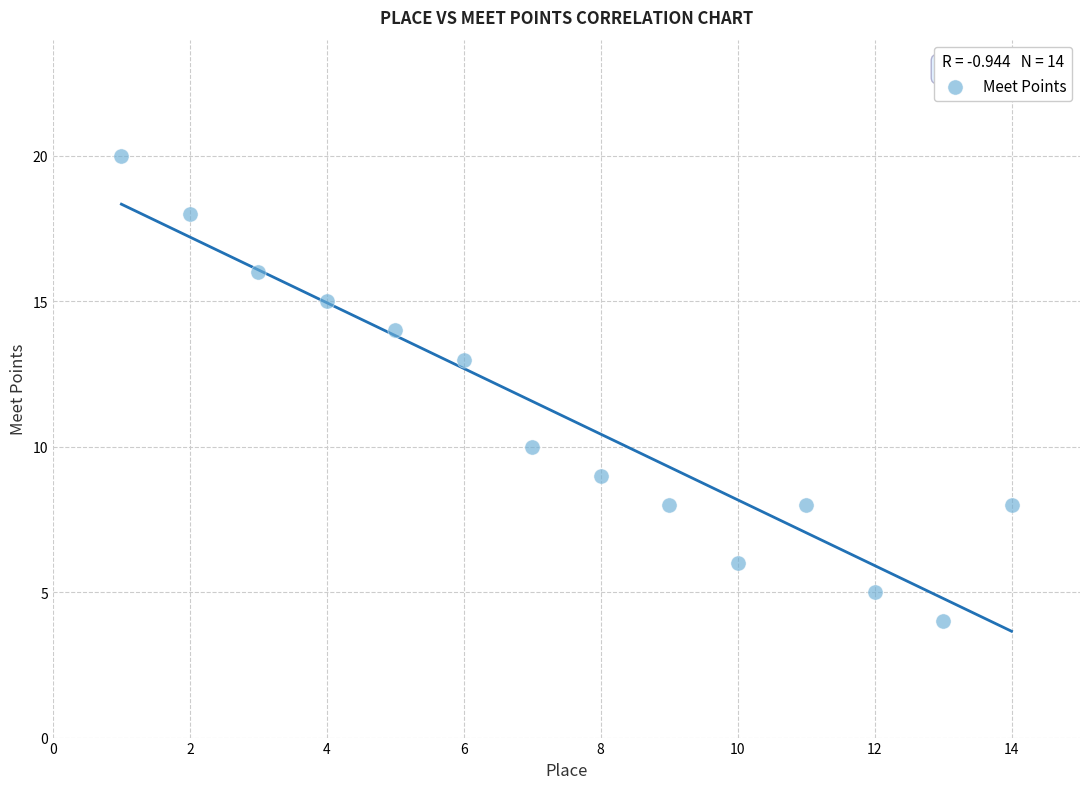

What Y value in the scatter plot is closest to 12?

13